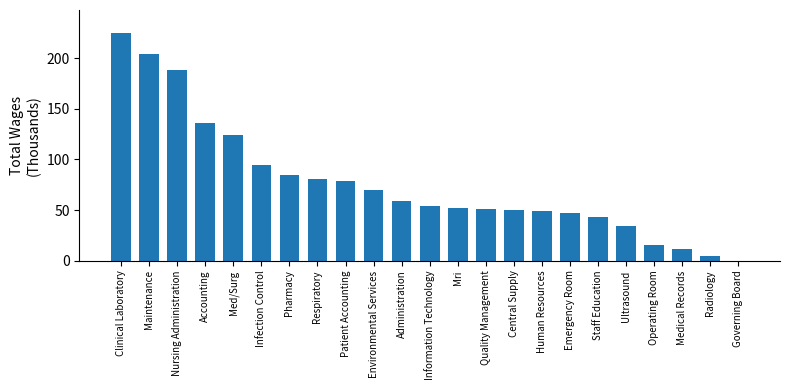

The value at Patient Accounting is 110.2. True or false?

False